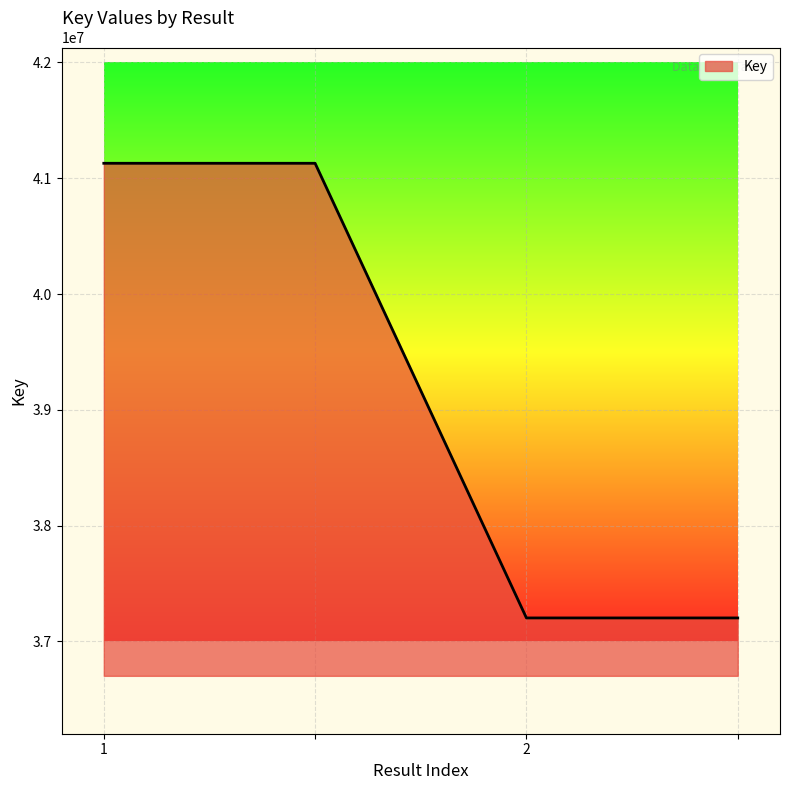

What is the maximum value shown in the chart?

41129511